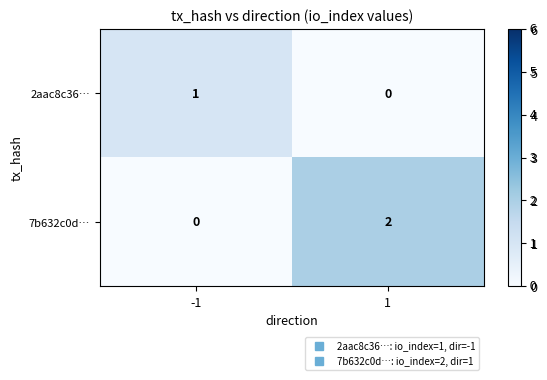

Is the value of 2aac8c36… at 1 greater than the value of 7b632c0d… at 1?

No